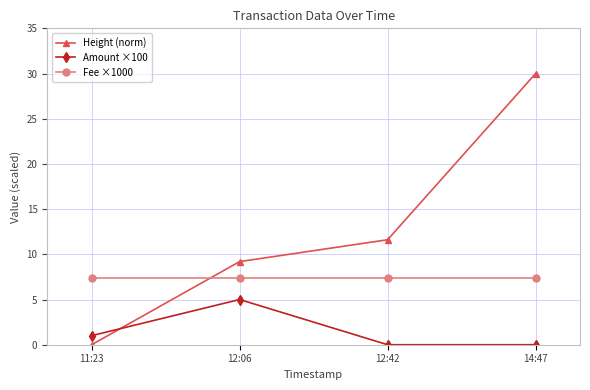

What is the average value of the Height (norm) series?

12.7